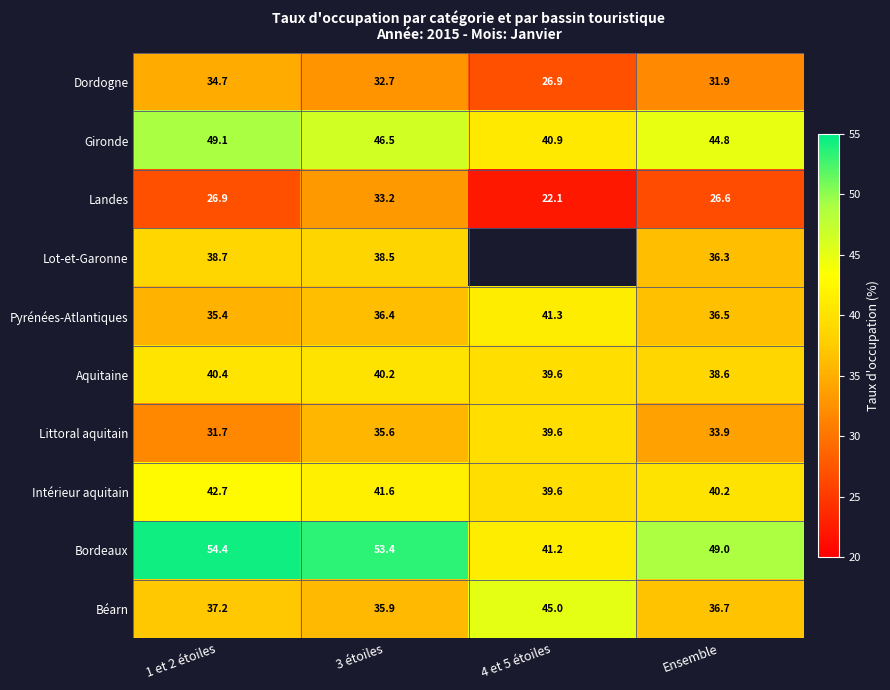

Between 3 étoiles and Ensemble, which series saw the biggest shift?

Landes